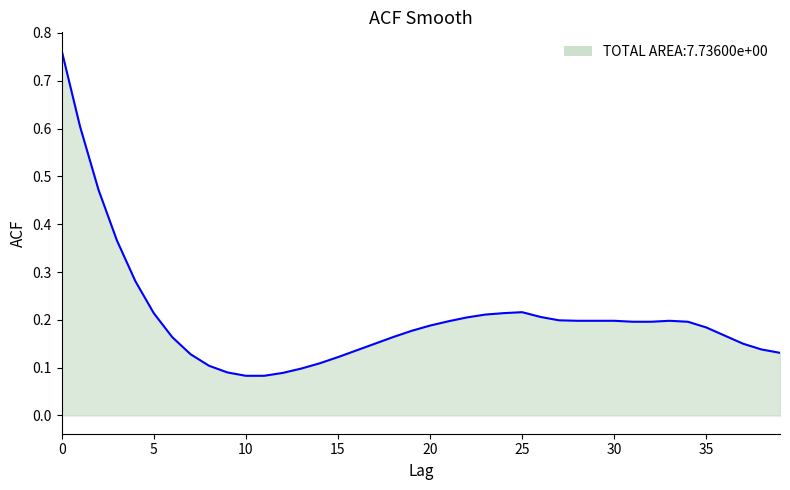

What is the difference between the maximum and minimum values?

0.7